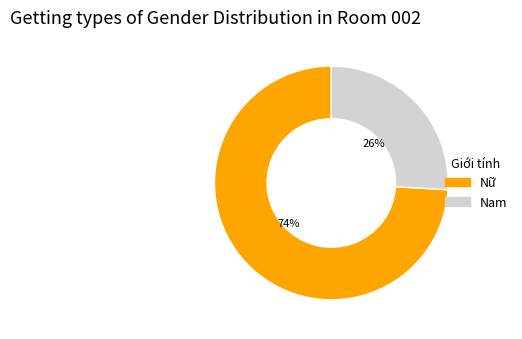

Between Nữ and Nam, which is larger?

Nữ